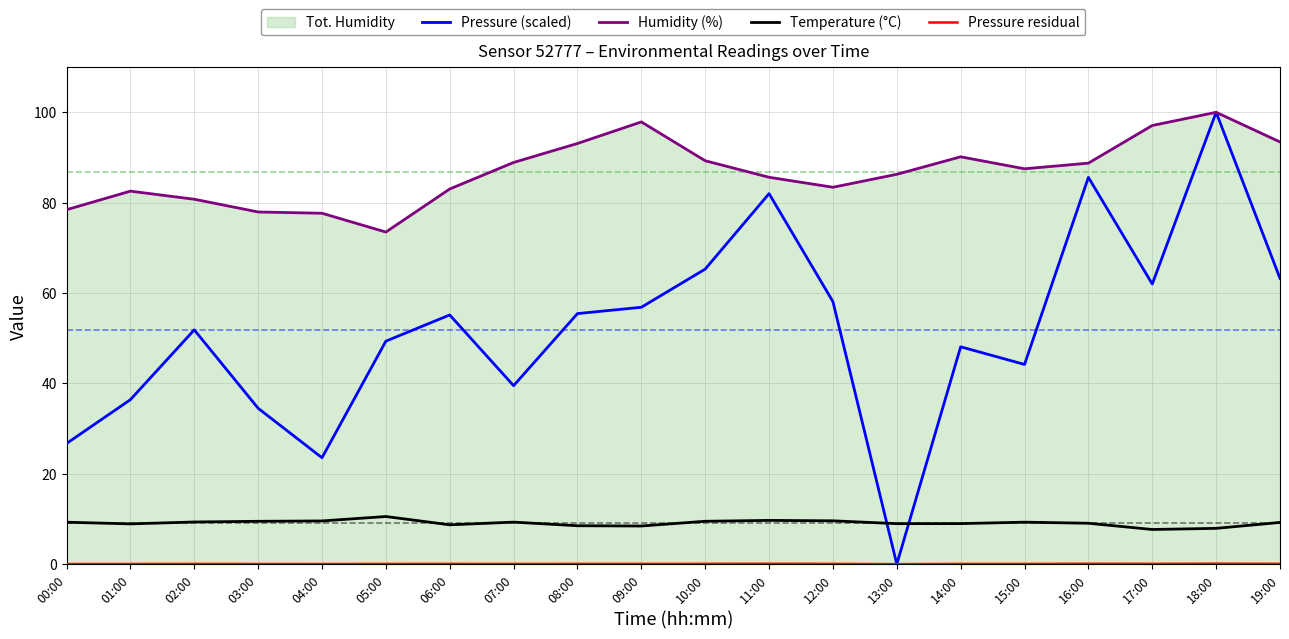

True or false: Pressure residual has a value of 0.1 at 19:00.

True